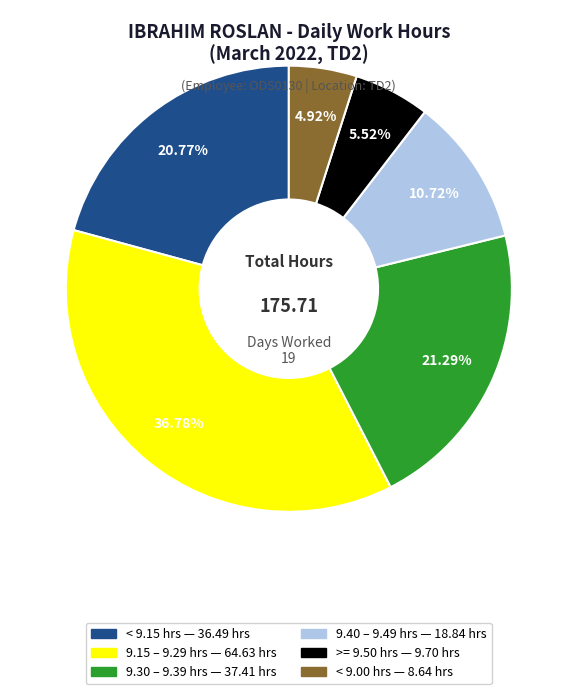

Does any single category account for the majority?

No